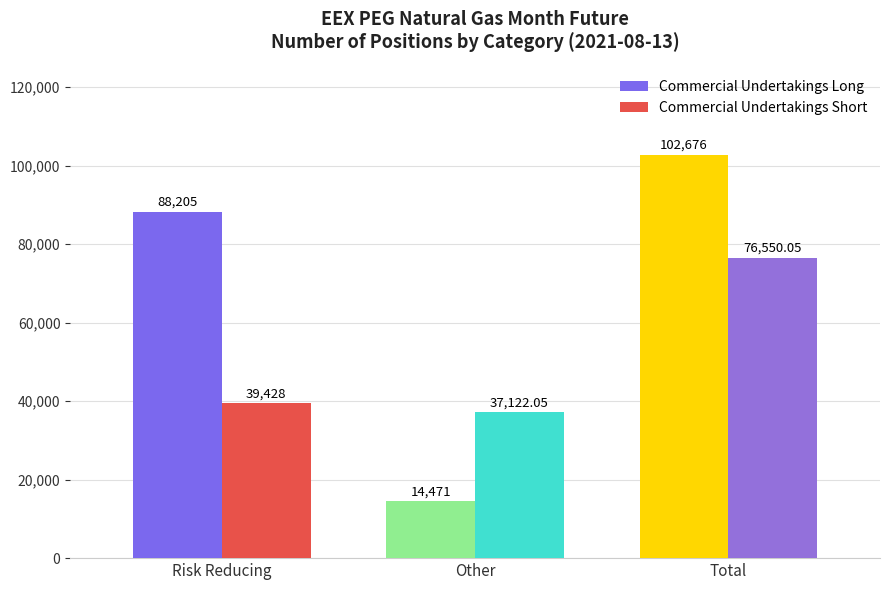

What is the spread (max minus min) of values at Total?

26125.9